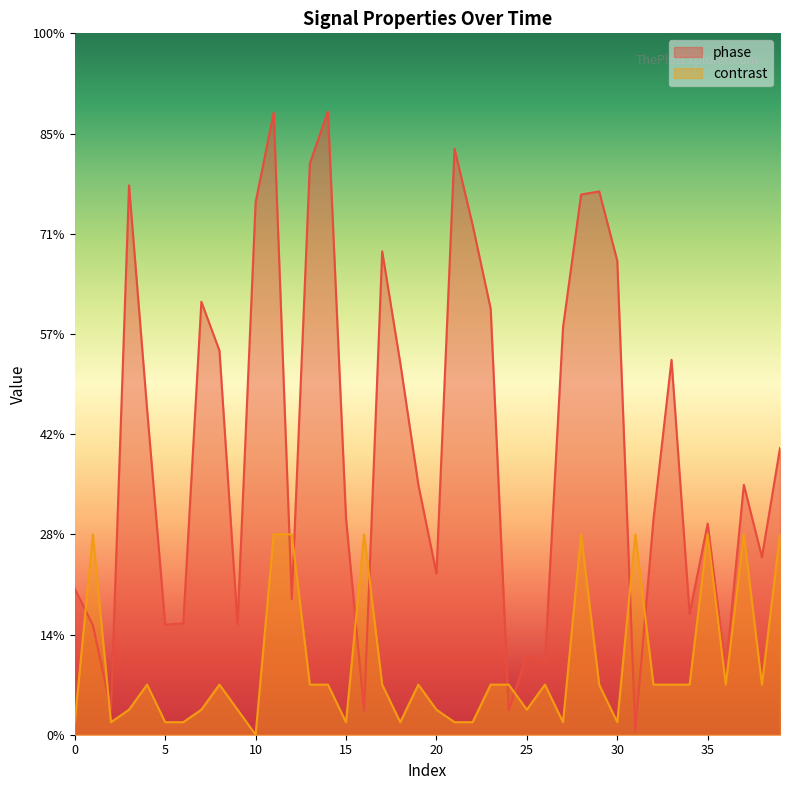

Which label corresponds to the largest value in the chart?

14